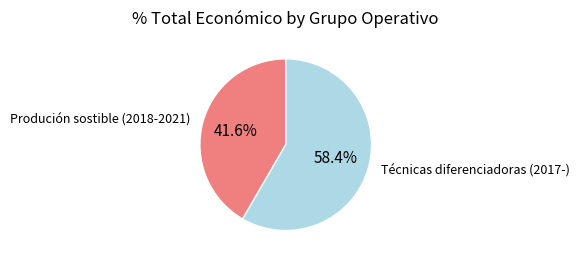

Between Técnicas diferenciadoras (2017-) and Produción sostible (2018-2021), which is larger?

Técnicas diferenciadoras (2017-)